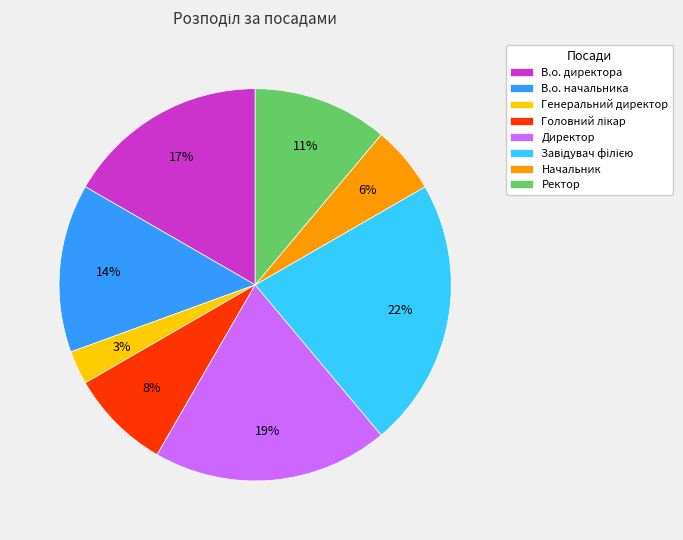

Which slice is the smallest?

Генеральний директор